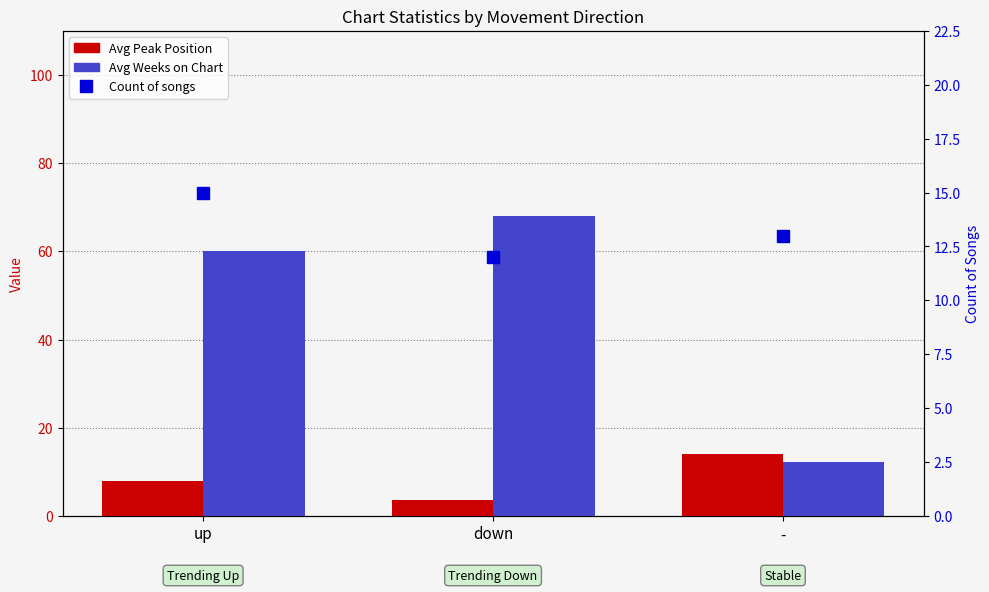

Is the value of Avg Weeks on Chart at - greater than the value of Count of songs at up?

No